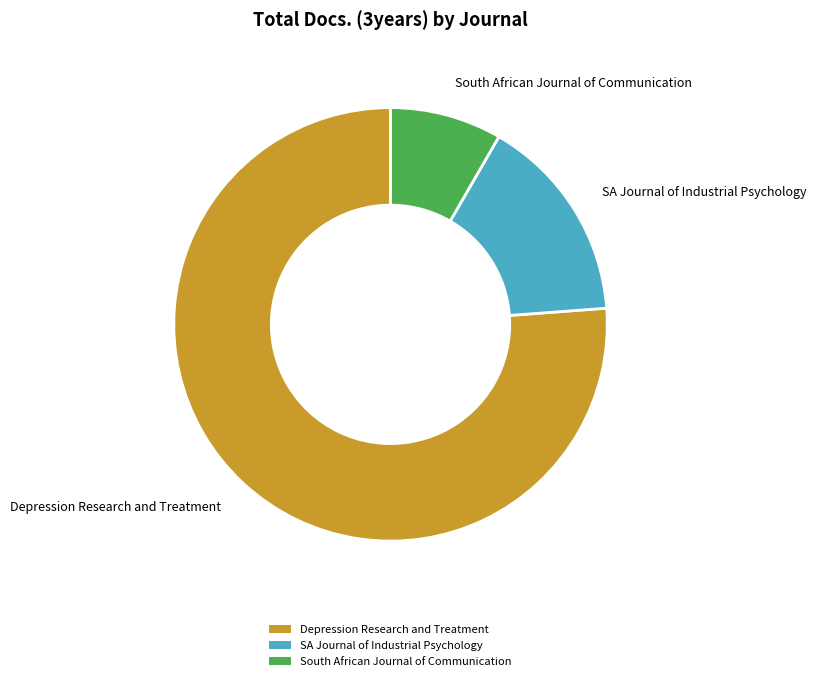

What is the ratio of the value at South African Journal of Communication to the value at SA Journal of Industrial Psychology?

0.5